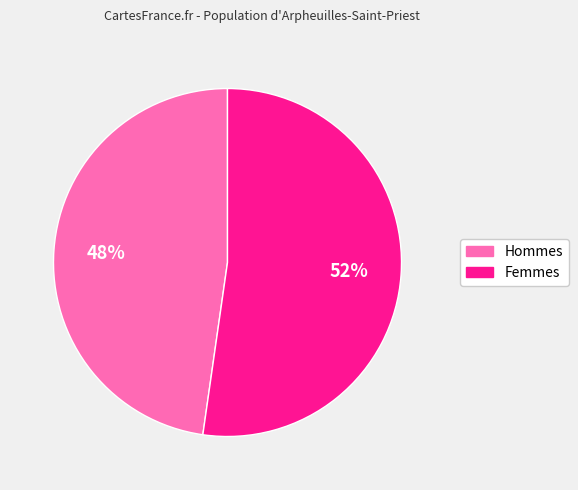

Is there any slice that represents more than half of the pie?

Yes